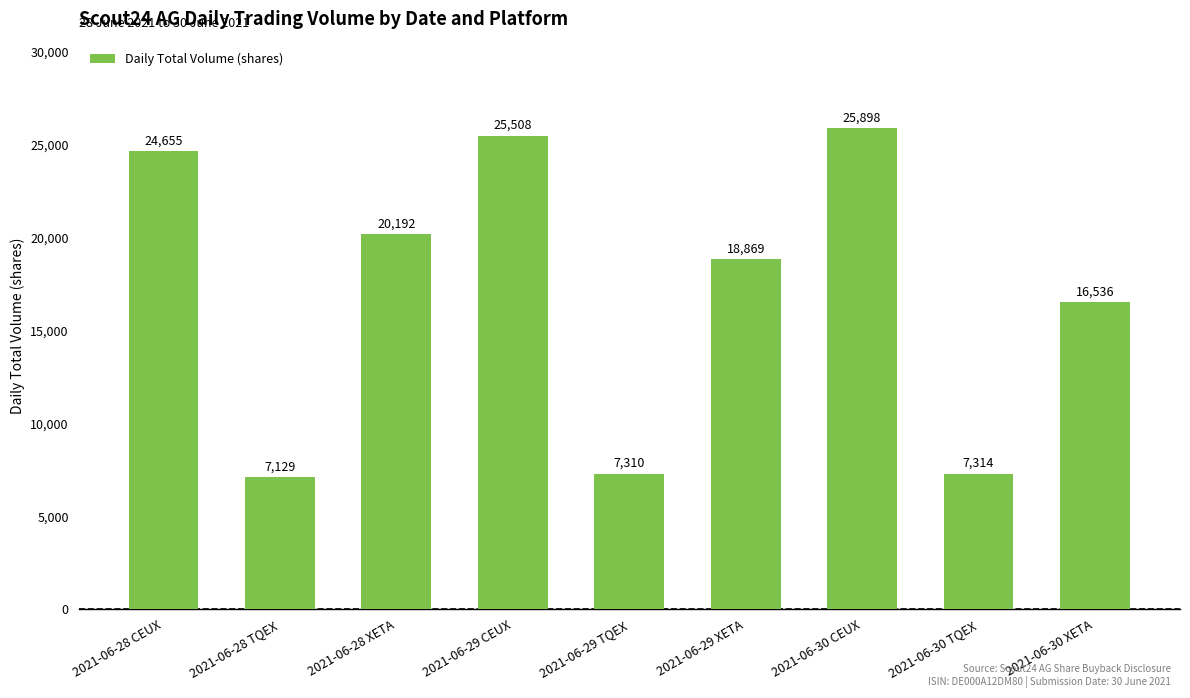

Is it true that the value at 2021-06-30 XETA is 16536?

True